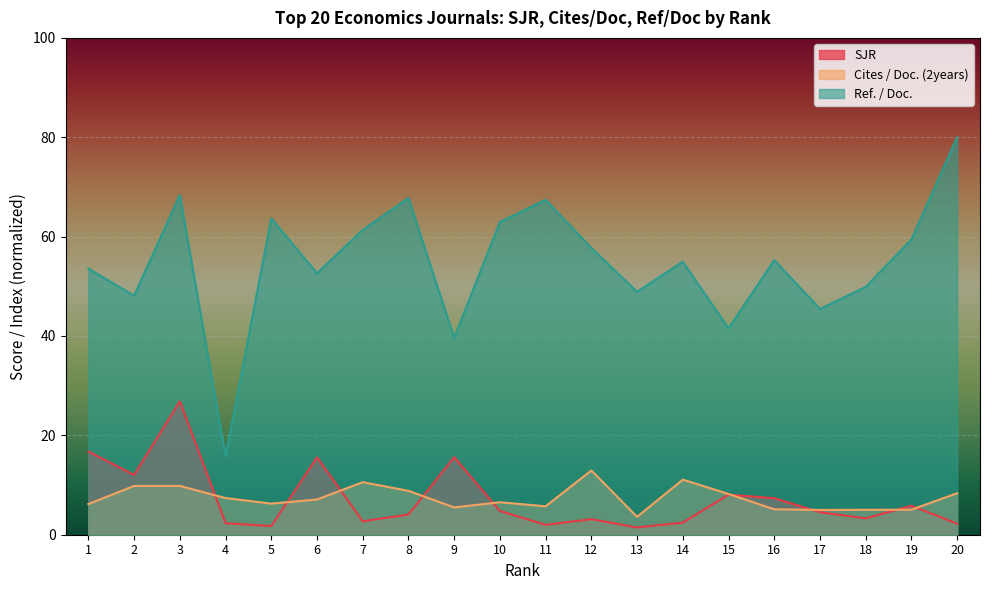

Which series has the largest total across all categories?

Ref. / Doc.